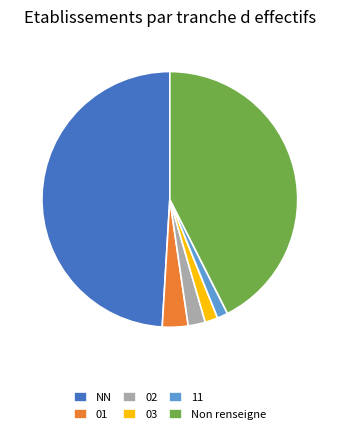

Is there any slice that represents more than half of the pie?

No